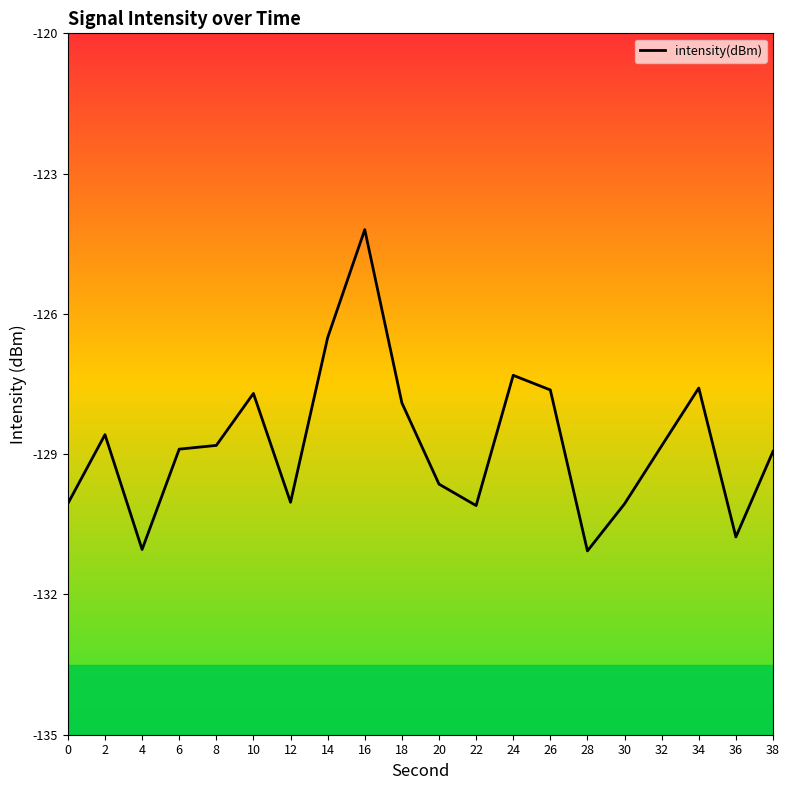

What is the average value?

-128.8